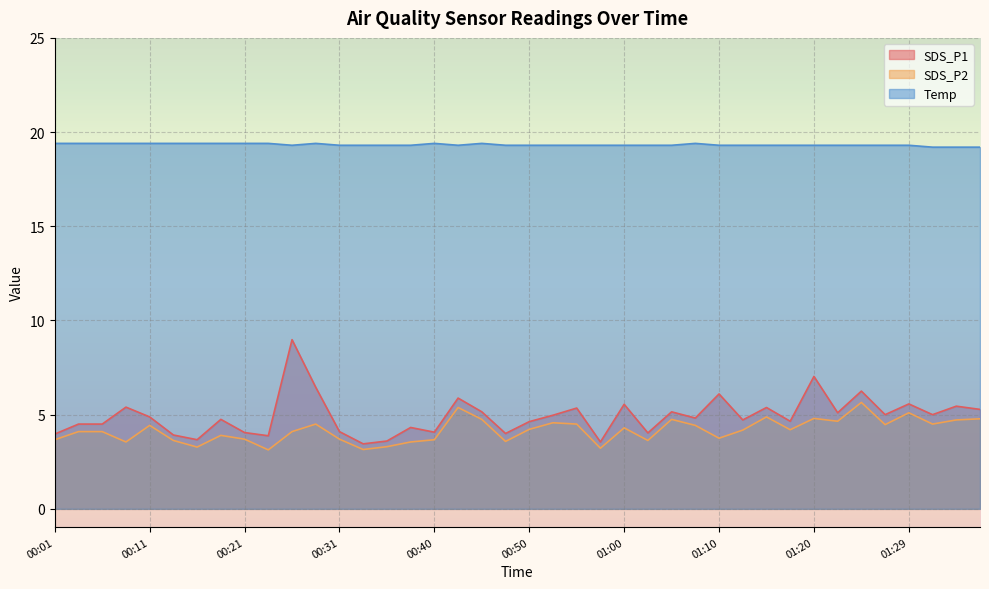

List the series in order of their peak value, lowest first.

SDS_P2, SDS_P1, Temp